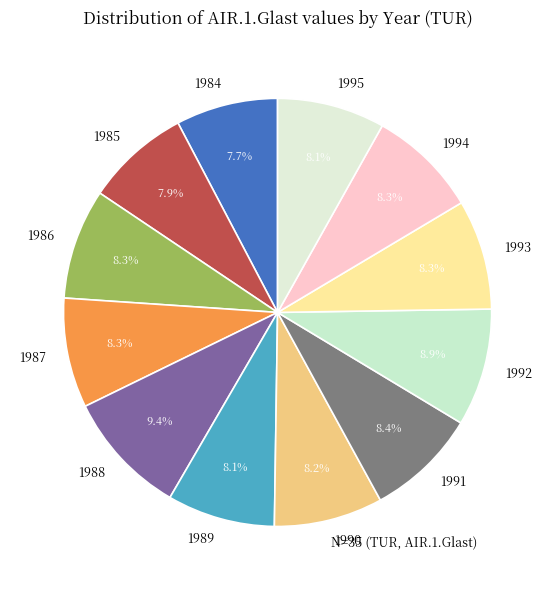

Approximately how many times larger is the value at 1989 compared to 1984?

1.1